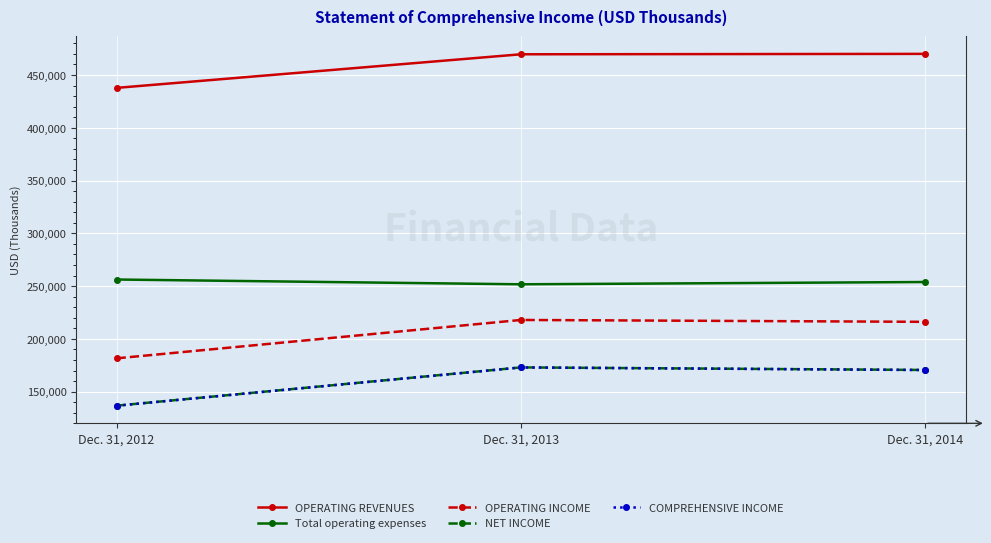

What is the total value across all series at Dec. 31, 2012?

1149054